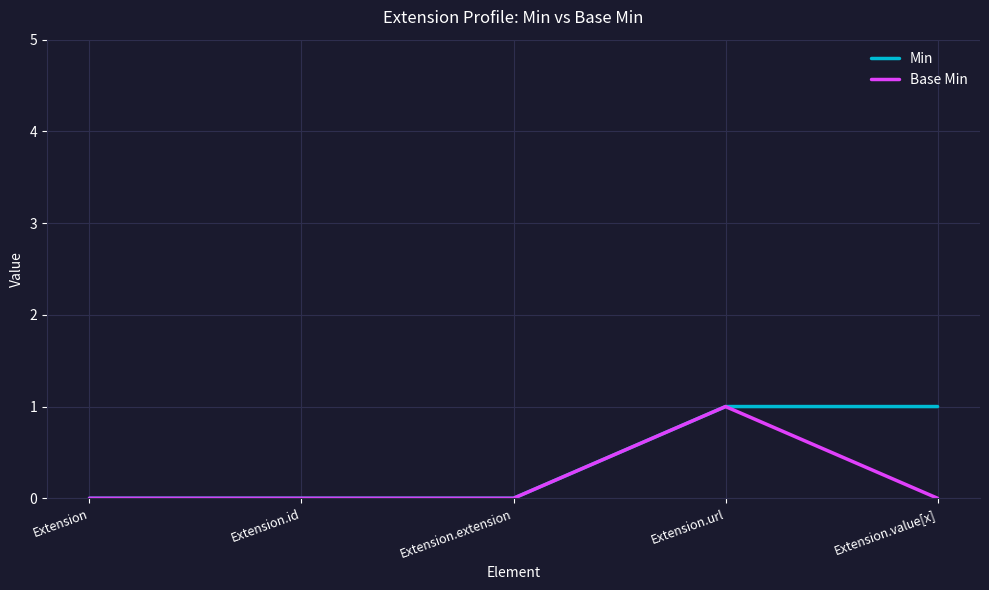

What position from the right is Extension.value[x]?

1